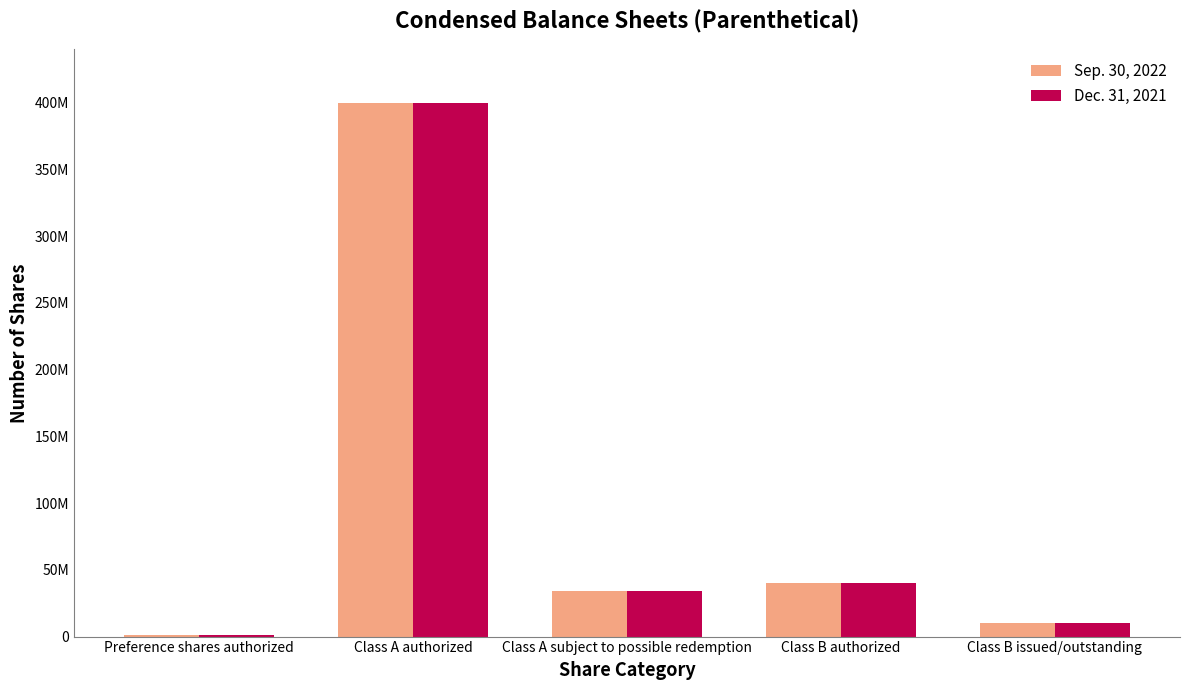

What is the average value of the Sep. 30, 2022 series?

97133702